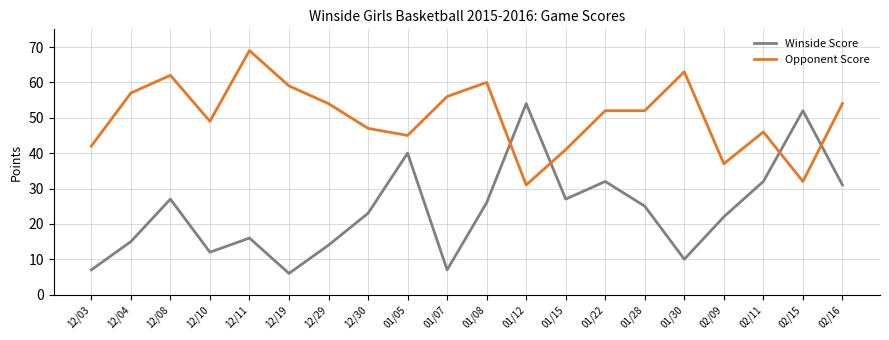

Does the chart display data point markers on the line(s)?

No